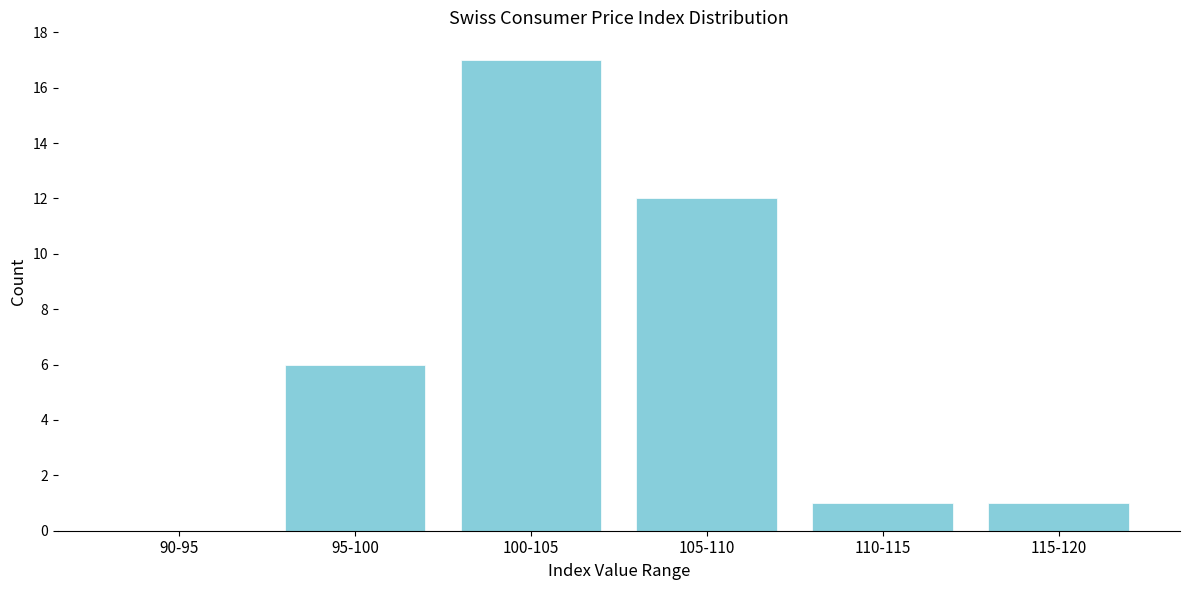

Reading left to right, list all the values displayed in this chart.

90-95=0	95-100=6	100-105=17	105-110=12	110-115=1	115-120=1